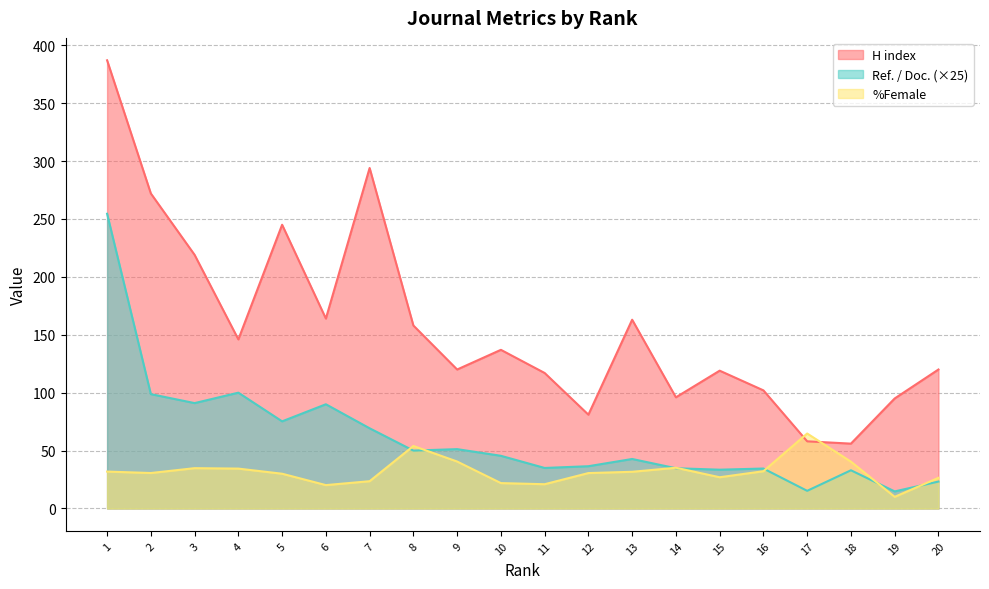

Between 11 and 5, which is larger?

5